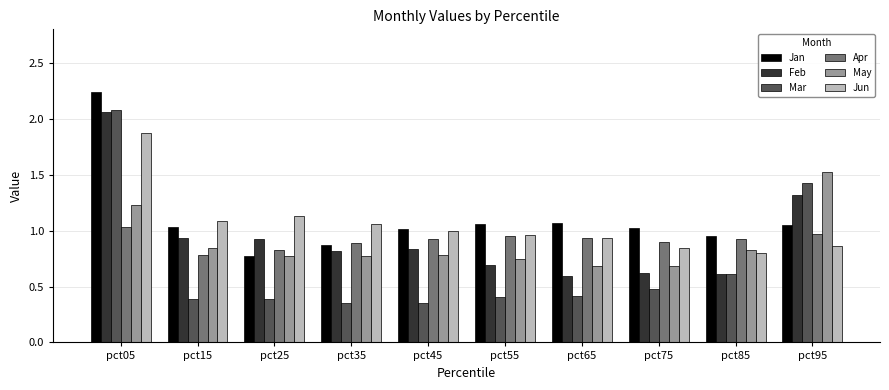

How many groups of bars are there?

10